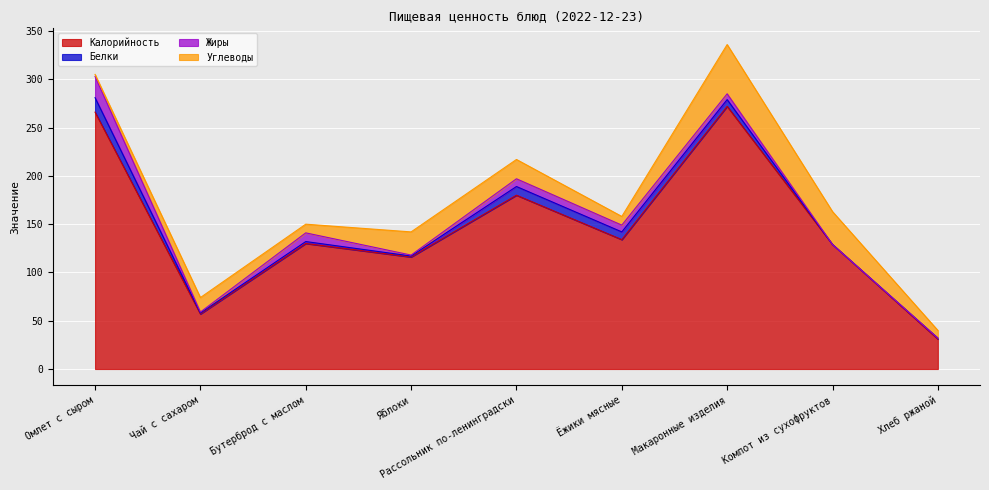

How many values in the Калорийность series are below 130?

4